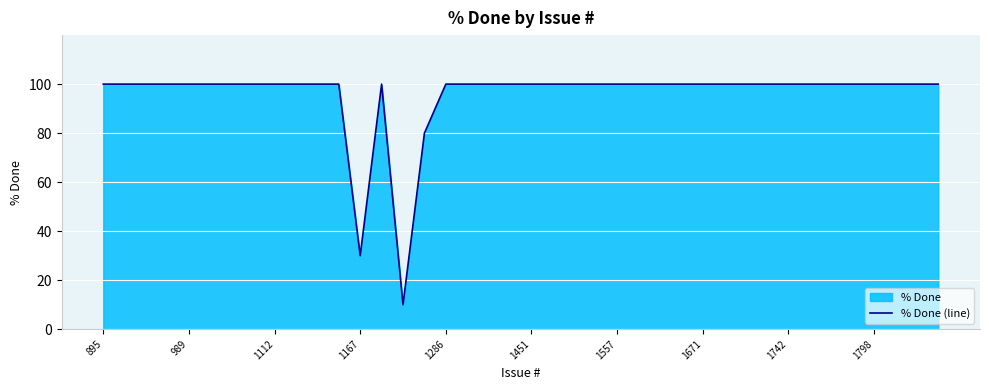

What is the smallest value displayed?

10